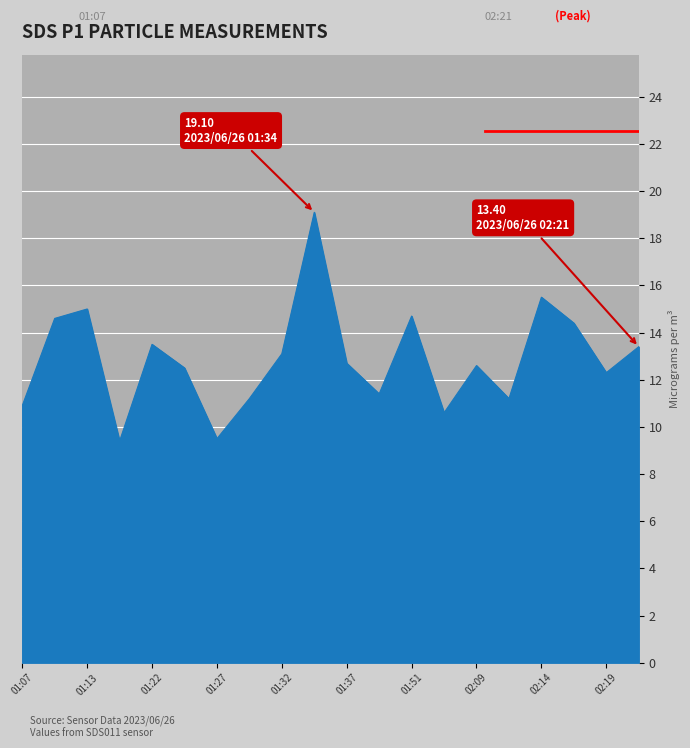

What is the greatest value displayed?

19.1